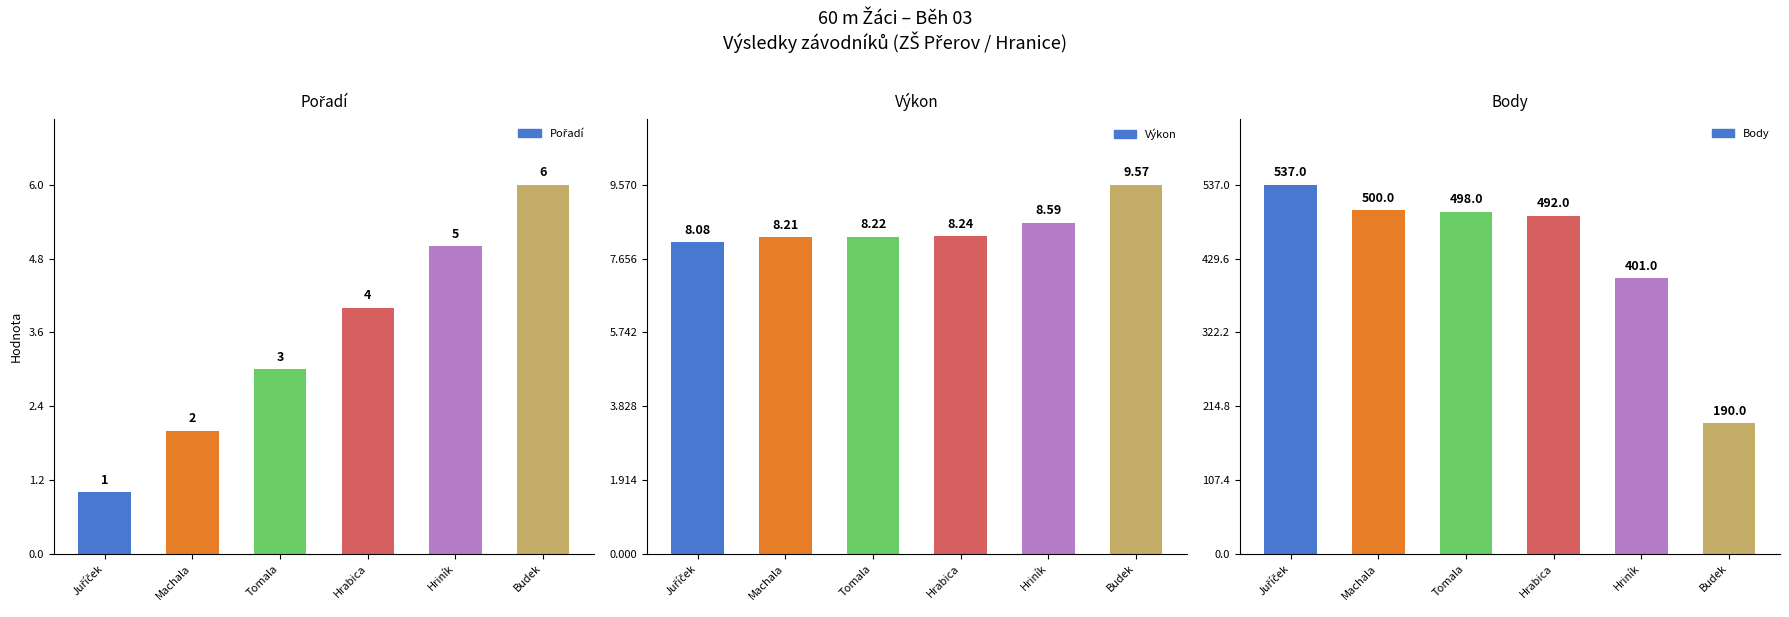

List the series in order of their peak value, highest first.

Body, Výkon, Pořadí